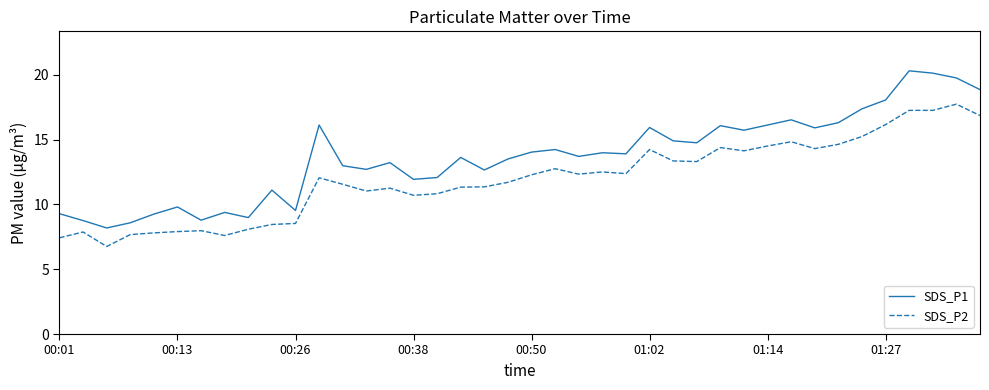

Which series has the largest total across all categories?

SDS_P1